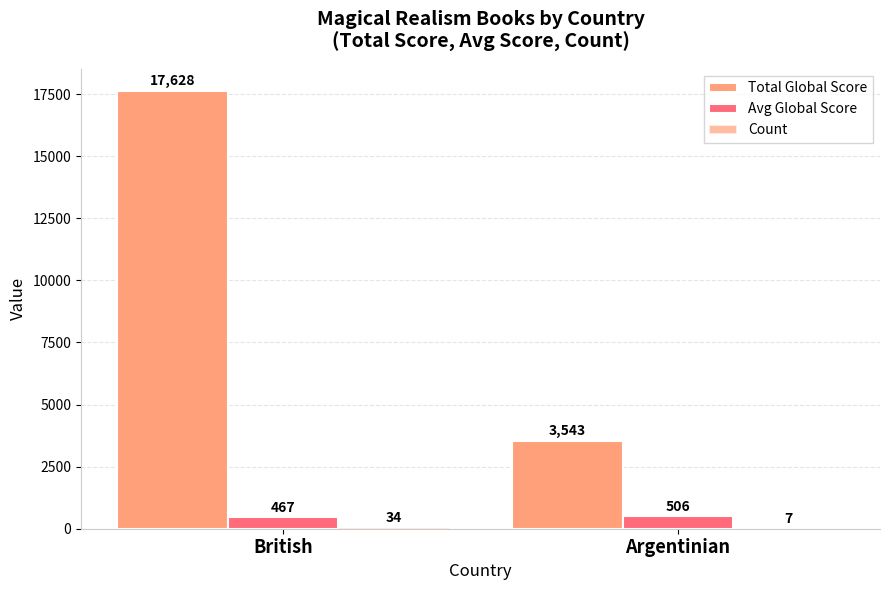

Which series has the largest total across all categories?

Total Global Score